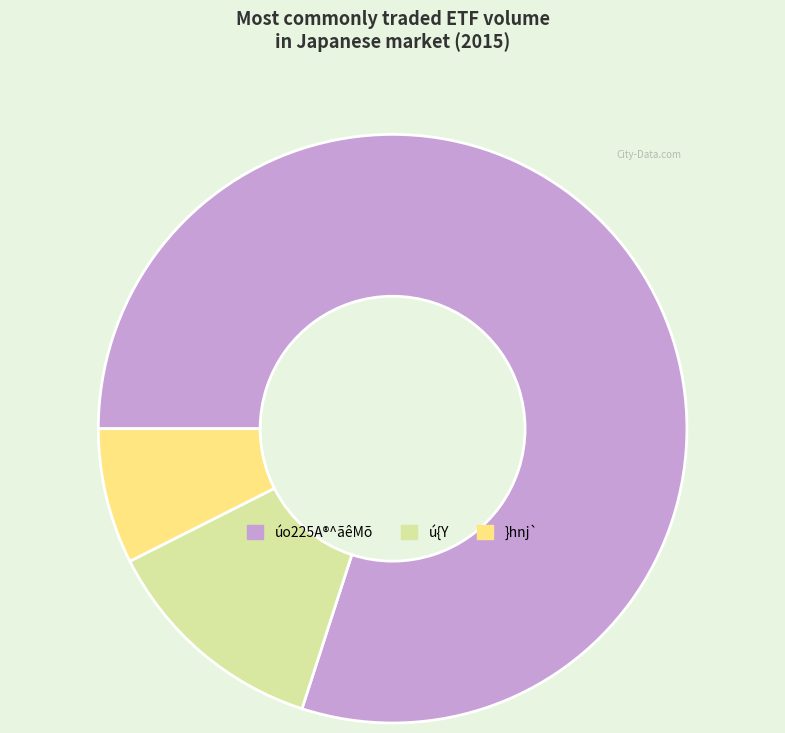

Is the sum of }hnj` and ú{Y greater than half?

No